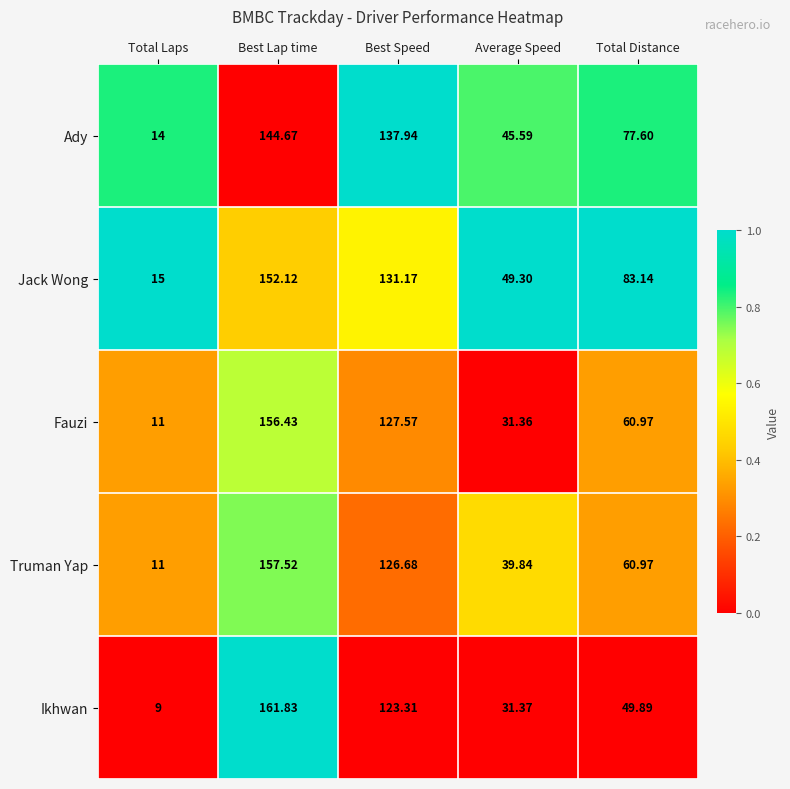

Which category has the highest value across all series?

Best Lap time